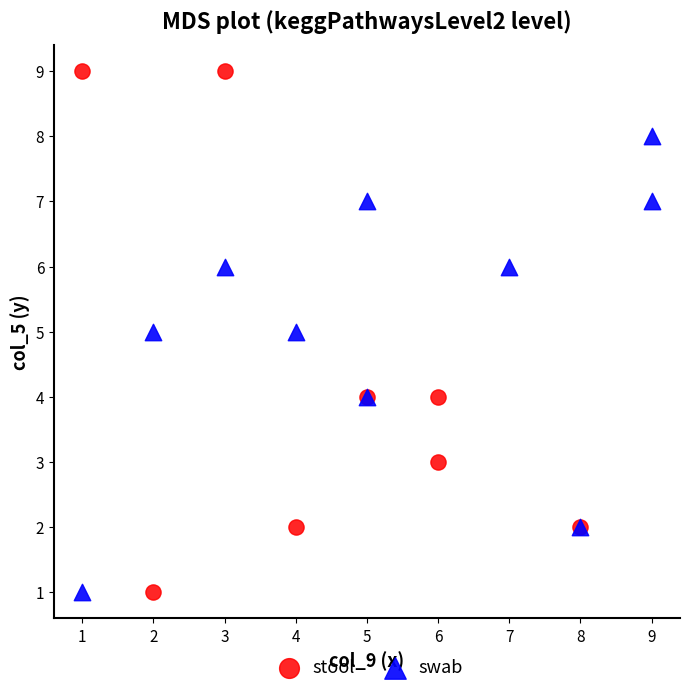

Which series has the largest Y range (max minus min)?

stool